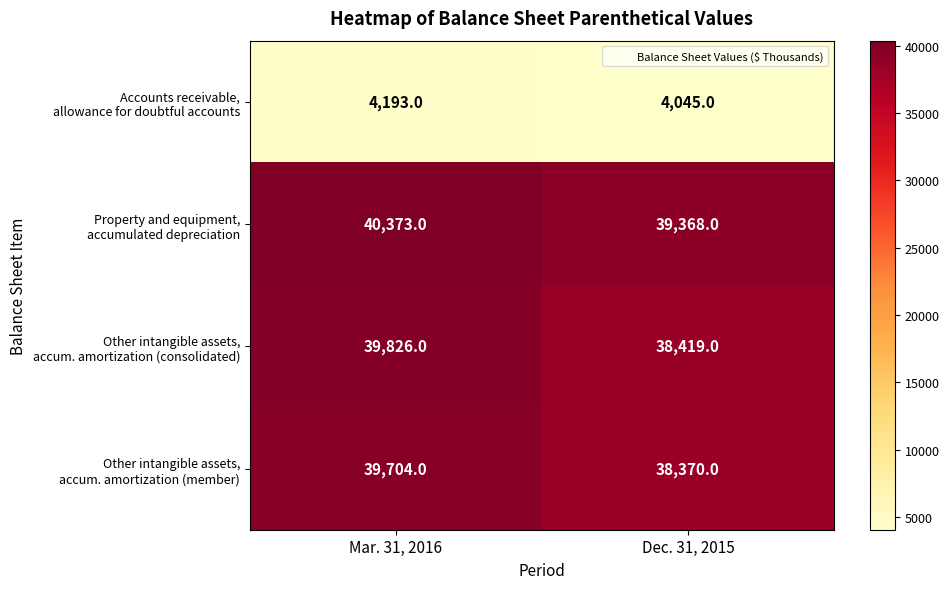

How many series are shown in this chart?

4